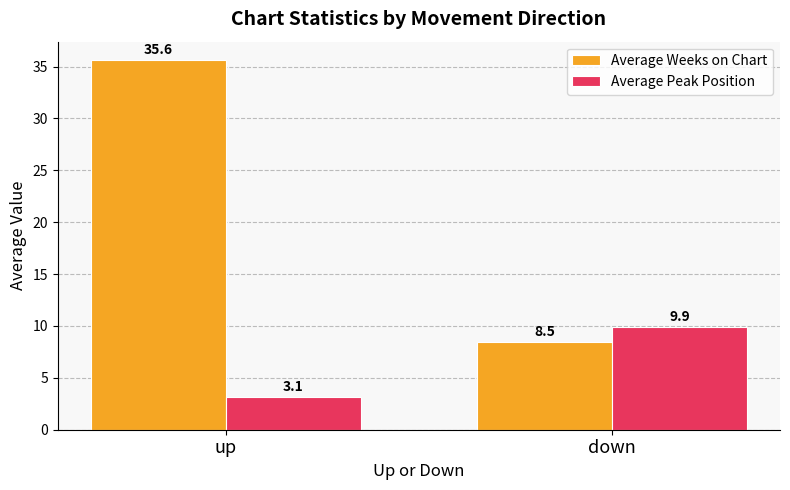

What position from the left is down?

2